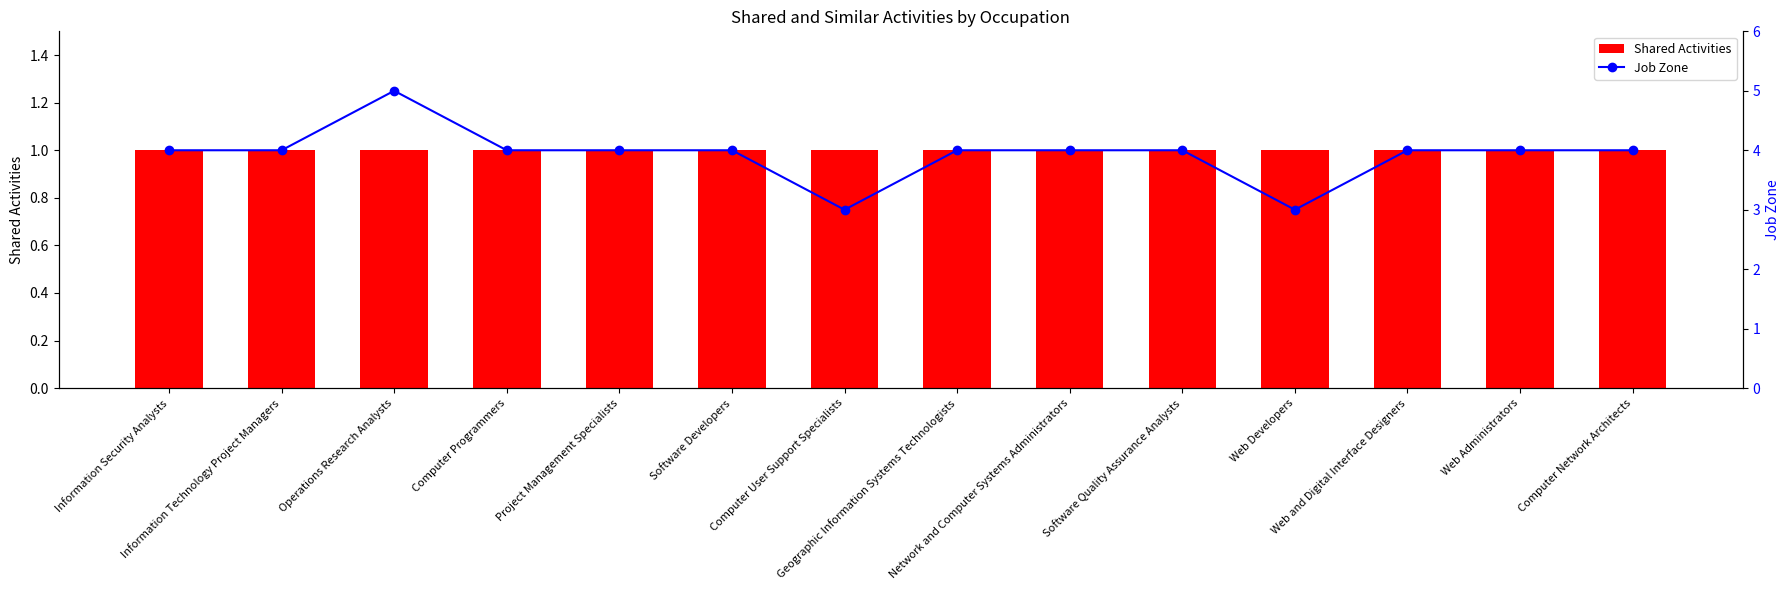

What is the approximate value of Shared Activities at Software Quality Assurance Analysts?

1